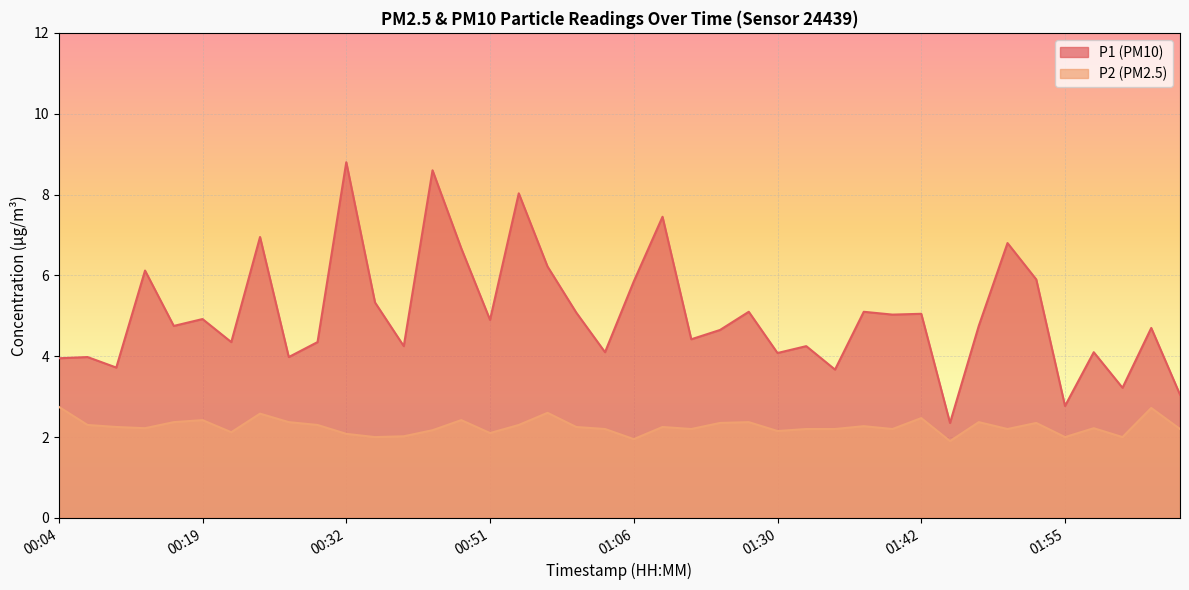

How many interior local valleys does the P1 series have?

14